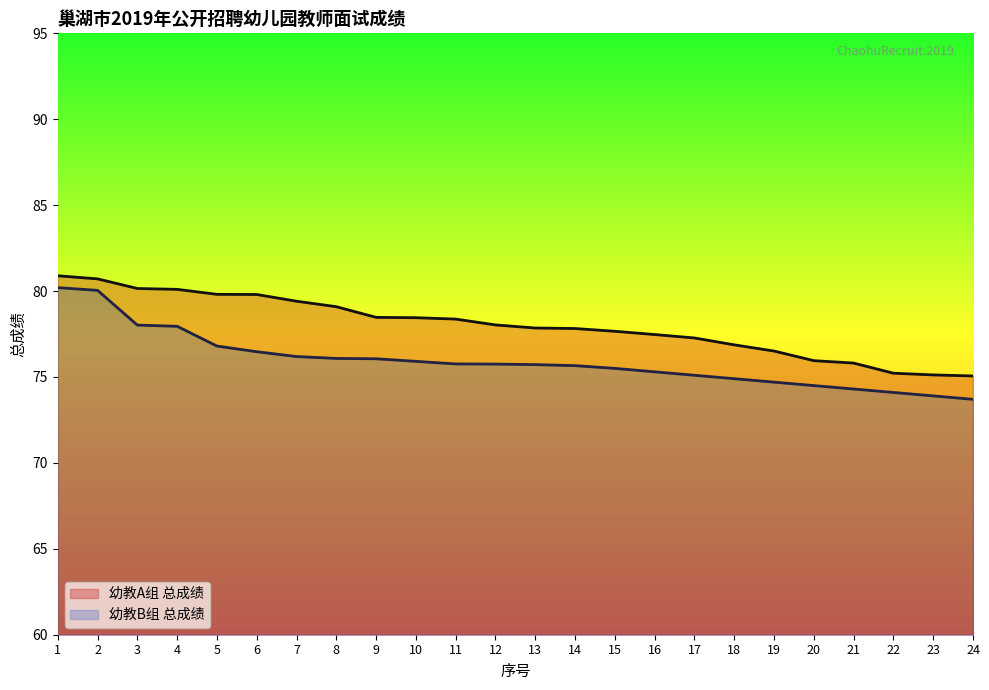

Reading right to left, transcribe all the data shown in this chart.

幼教A组 总成绩: 24=75.1	23=75.1	22=75.2	21=75.8	20=76.0	19=76.5	18=76.9	17=77.3	16=77.5	15=77.7	14=77.8	13=77.8	12=78.0	11=78.4	10=78.5	9=78.5	8=79.1	7=79.4	6=79.8	5=79.8	4=80.1	3=80.2	2=80.7	1=80.9
幼教B组 总成绩: 24=73.7	23=73.9	22=74.1	21=74.3	20=74.5	19=74.7	18=74.9	17=75.1	16=75.3	15=75.5	14=75.7	13=75.7	12=75.8	11=75.8	10=75.9	9=76.1	8=76.1	7=76.2	6=76.5	5=76.8	4=78.0	3=78.0	2=80.0	1=80.2